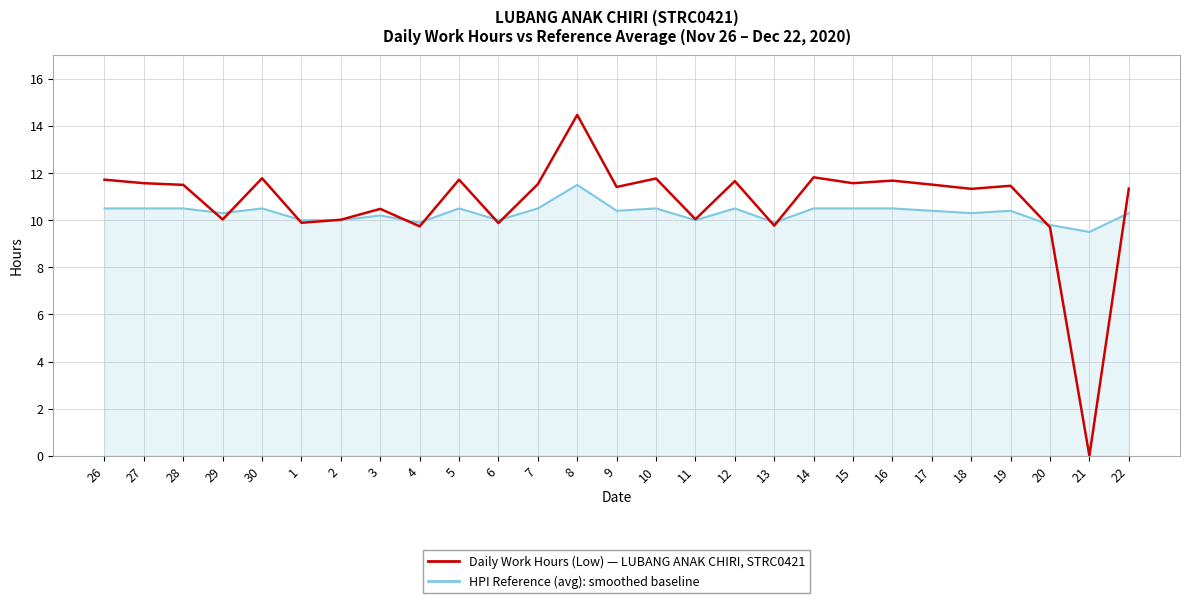

What is the greatest value displayed?

14.5